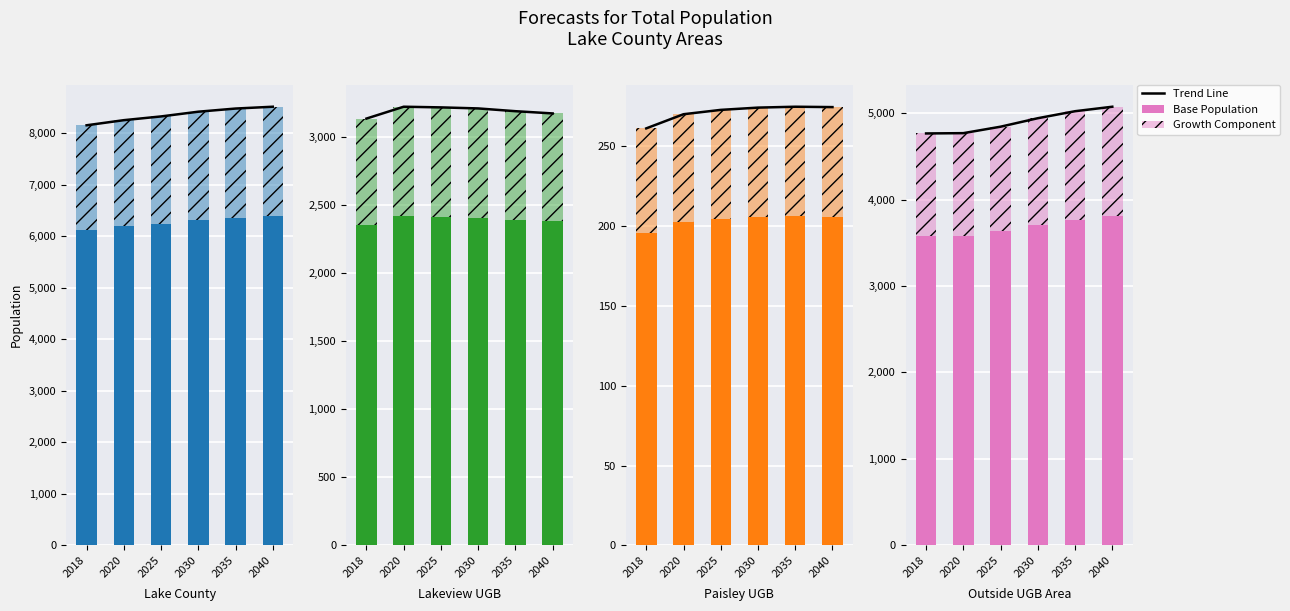

How many values in the Growth Component series exceed 1235?

3